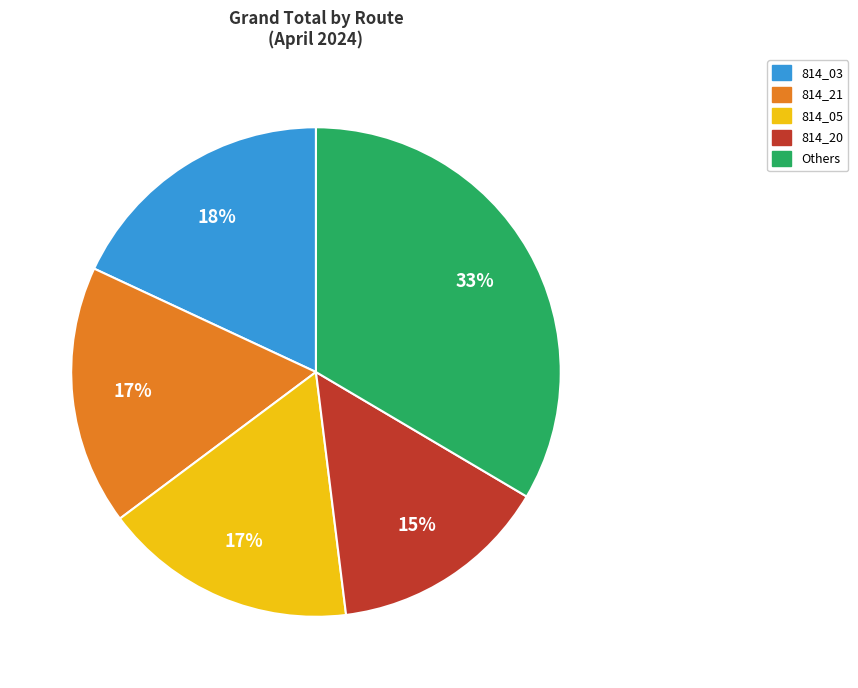

Is there a majority slice in this chart?

No